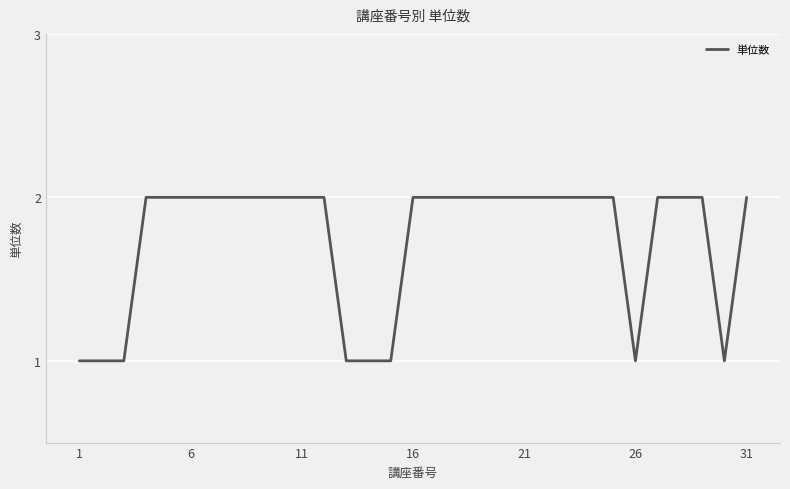

How many values are between 1 and 2?

31